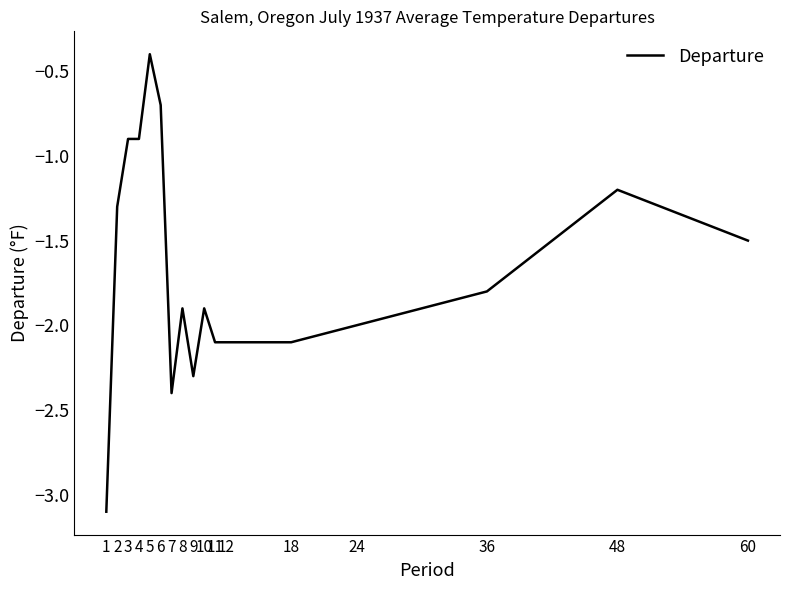

The value at 36 is -2.7. True or false?

False